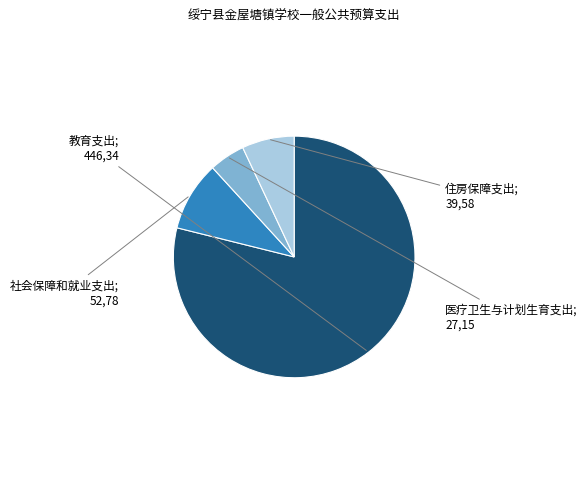

Is there any slice that represents more than half of the pie?

Yes